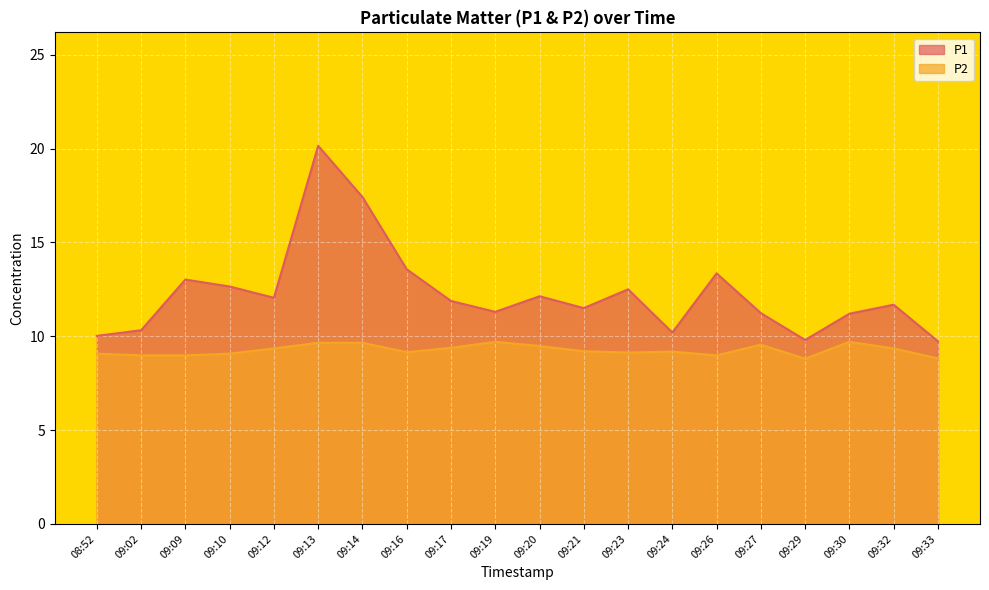

What is the sum of the P1 values at 09:23 and 09:21?

24.0